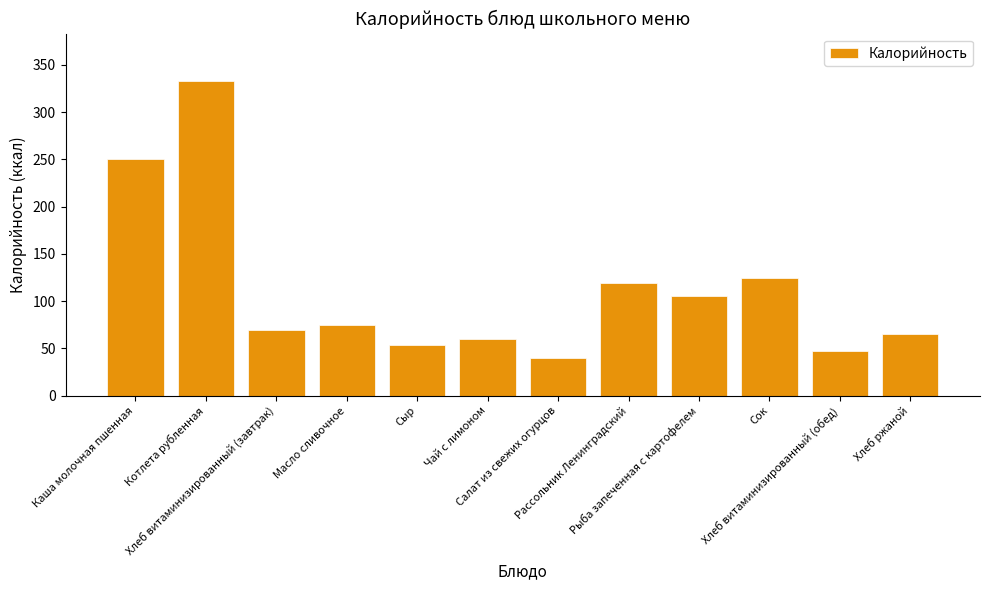

List the labels in order of value, largest first.

Котлета рубленная, Каша молочная пшенная, Сок, Рассольник Ленинградский, Рыба запеченная с картофелем, Масло сливочное, Хлеб витаминизированный (завтрак), Хлеб ржаной, Чай с лимоном, Сыр, Хлеб витаминизированный (обед), Салат из свежих огурцов